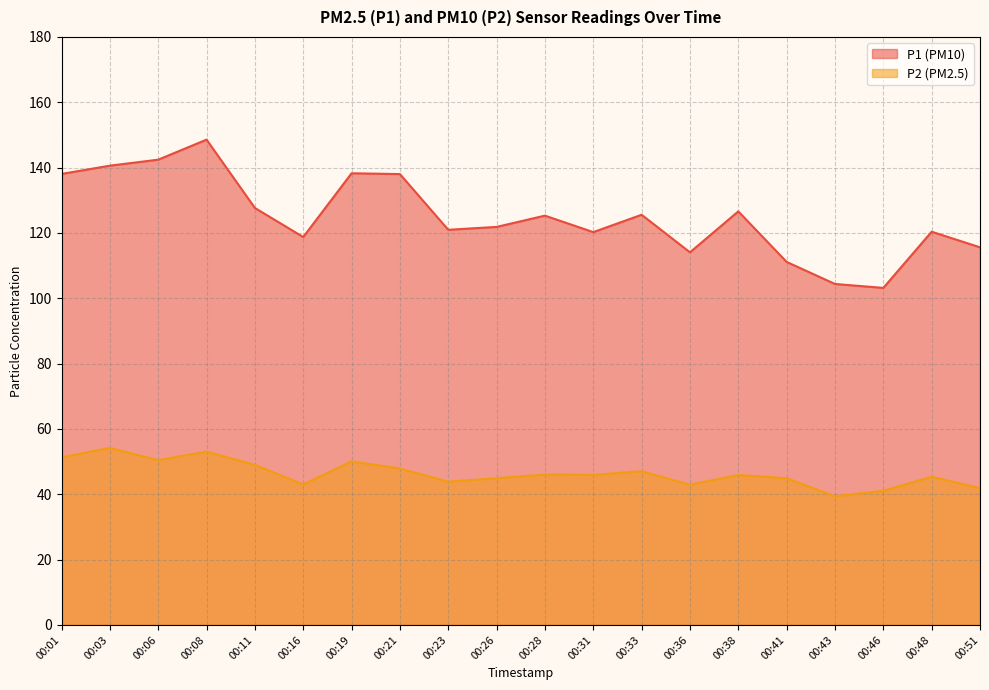

True or false: P2 and P1 intersect in this chart.

False